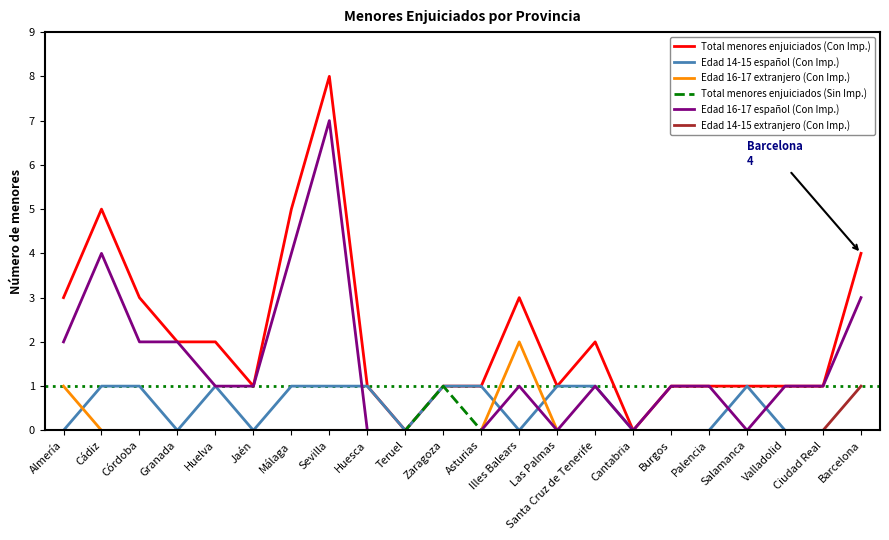

Reading right to left, what are all the values shown in this chart?

Total menores enjuiciados (Con Imp.): 4	1	1	1	1	1	0	2	1	3	1	1	0	1	8	5	1	2	2	3	5	3
Edad 14-15 español (Con Imp.): 0	0	0	1	0	0	0	1	1	0	1	1	0	1	1	1	0	1	0	1	1	0
Edad 16-17 extranjero (Con Imp.): 0	0	0	0	0	0	0	0	0	2	0	0	0	0	0	0	0	0	0	0	0	1
Total menores enjuiciados (Sin Imp.): 0	0	0	0	0	0	0	0	0	0	0	1	0	0	0	0	0	0	0	0	0	0
Edad 16-17 español (Con Imp.): 3	1	1	0	1	1	0	1	0	1	0	0	0	0	7	4	1	1	2	2	4	2
Edad 14-15 extranjero (Con Imp.): 1	0	0	0	0	0	0	0	0	0	0	0	0	0	0	0	0	0	0	0	0	0